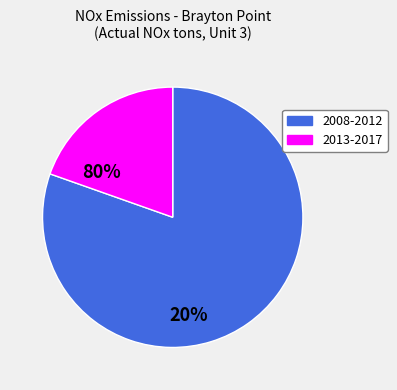

Is there a majority slice in this chart?

Yes